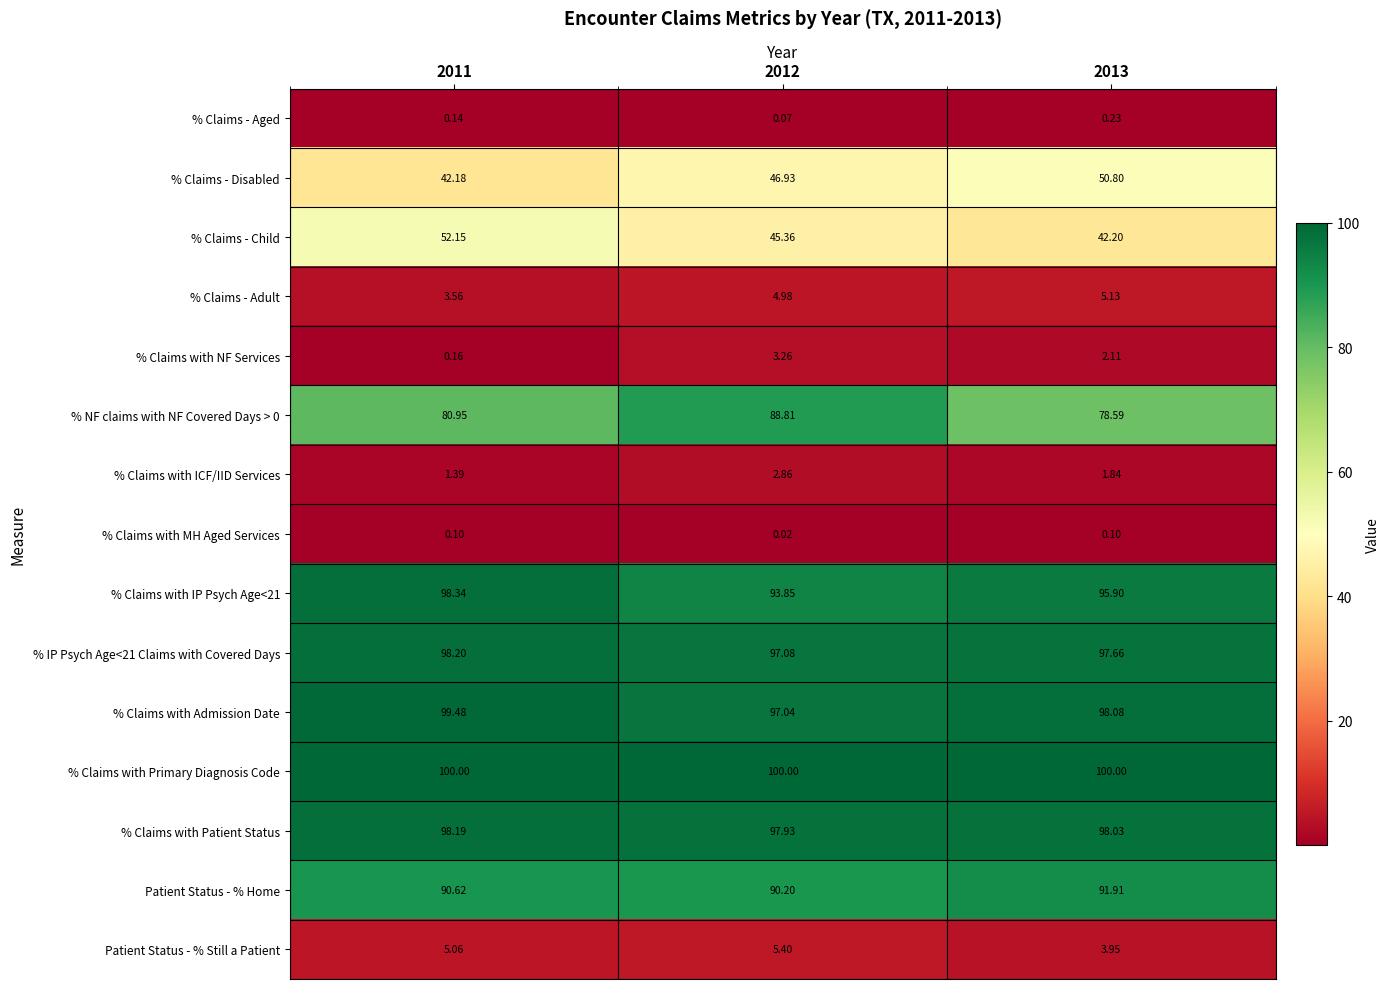

Is the value of % Claims with ICF/IID Services at 2012 greater than the value of % IP Psych Age<21 Claims with Covered Days at 2012?

No